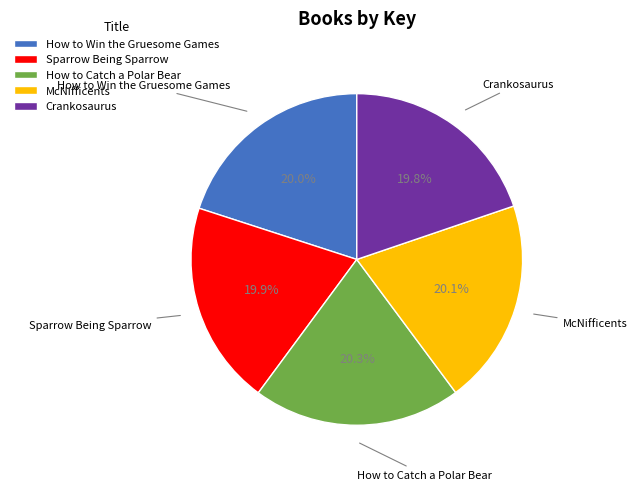

To the nearest percent, what is the average slice percentage?

20%